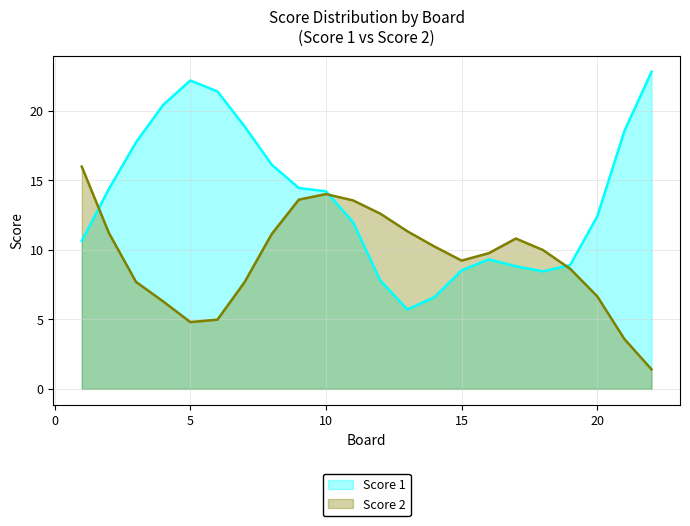

The Score 2 series shows 3.1 at 5. True or false?

False